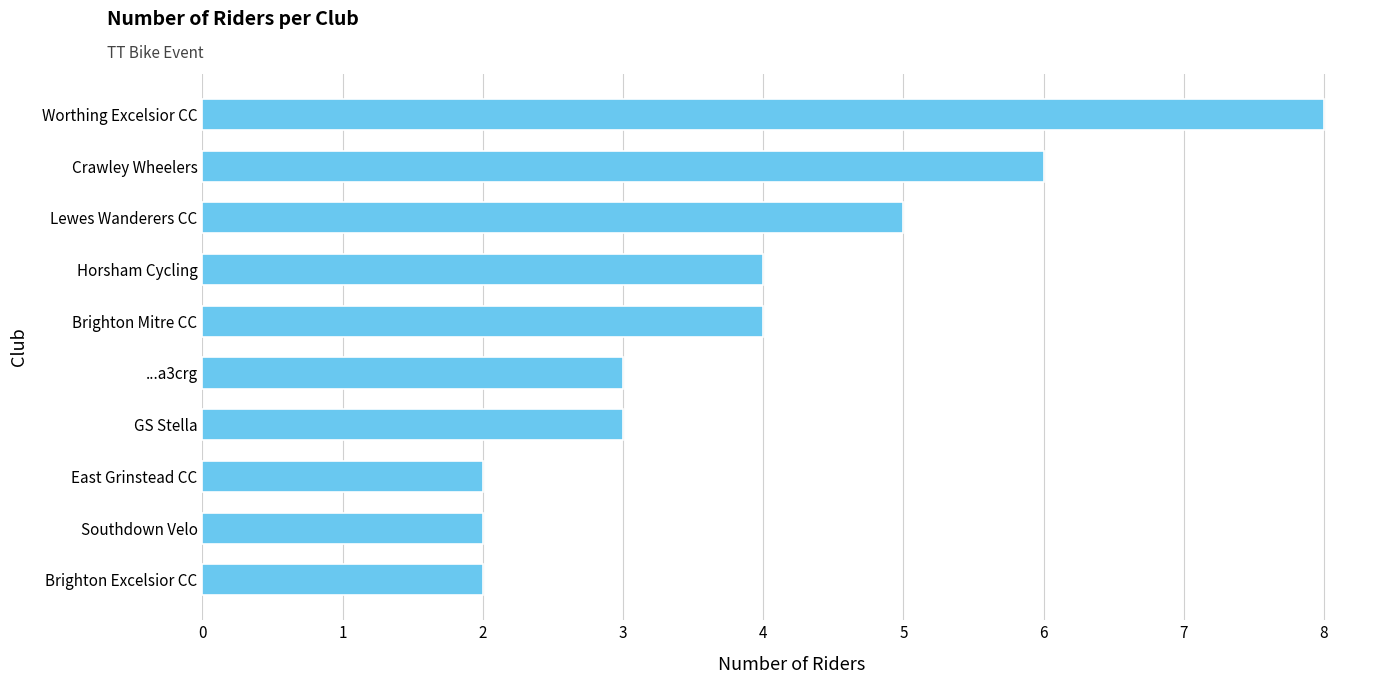

Reading top to bottom, list all the values displayed in this chart.

Worthing Excelsior CC=8	Crawley Wheelers=6	Lewes Wanderers CC=5	Horsham Cycling=4	Brighton Mitre CC=4	...a3crg=3	GS Stella=3	East Grinstead CC=2	Southdown Velo=2	Brighton Excelsior CC=2